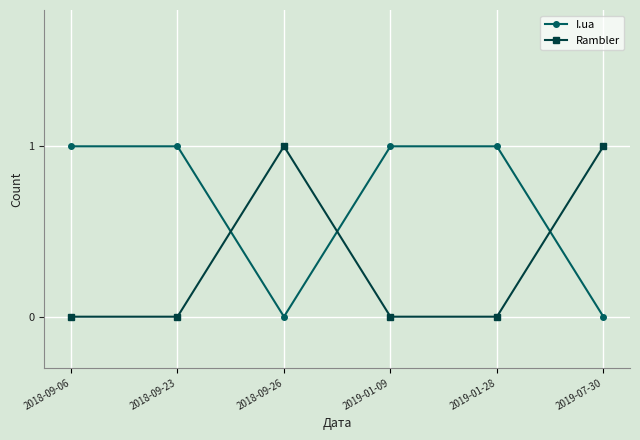

Is it true that Rambler equals -1 at 2019-01-09?

False